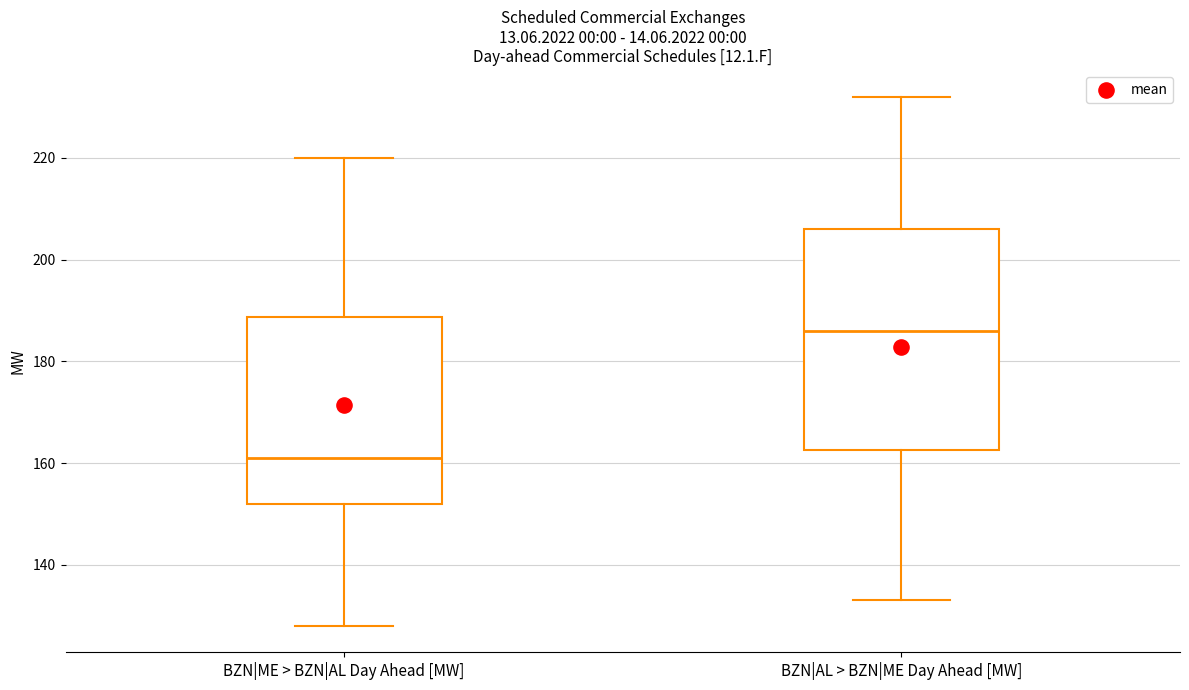

Which box has the lowest median line?

BZN|ME > BZN|AL Day Ahead [MW]